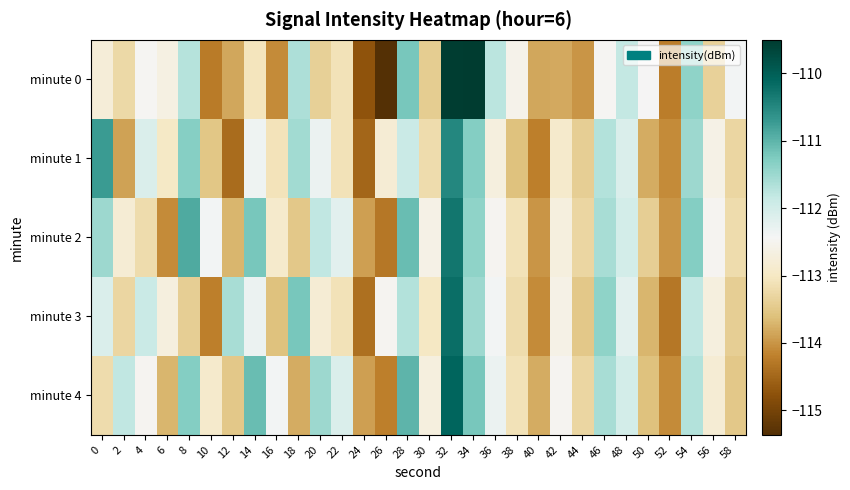

What is the smallest value displayed?

-115.4